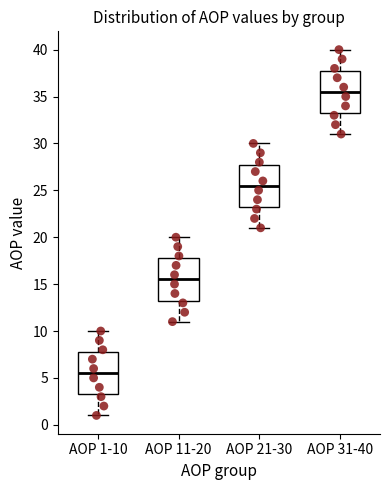

Reading left to right, transcribe this box plot: for each box, give where its median line is, the range the box spans, and where its two whiskers end, as read against the y-axis. The values are not printed on the chart, so give them approximately, as read against the axis.

AOP 1-10: median 5.5, box 3.5 to 8.0, whiskers 1.0 to 10.0
AOP 11-20: median 15.5, box 13.5 to 18.0, whiskers 11.0 to 20.0
AOP 21-30: median 25.5, box 23.5 to 28.0, whiskers 21.0 to 30.0
AOP 31-40: median 35.5, box 33.5 to 38.0, whiskers 31.0 to 40.0